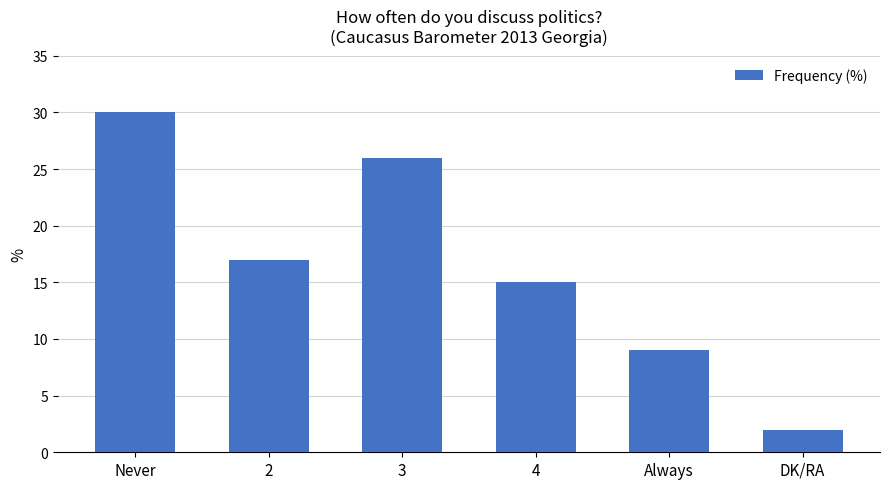

Read the value at Always, to the nearest 5.

10